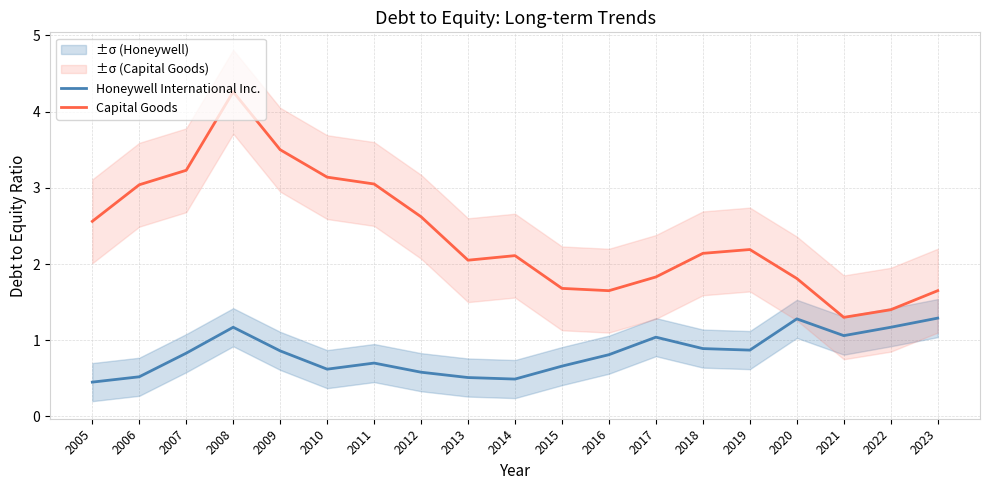

Is it true that Capital Goods equals 2.1 at 2018?

True